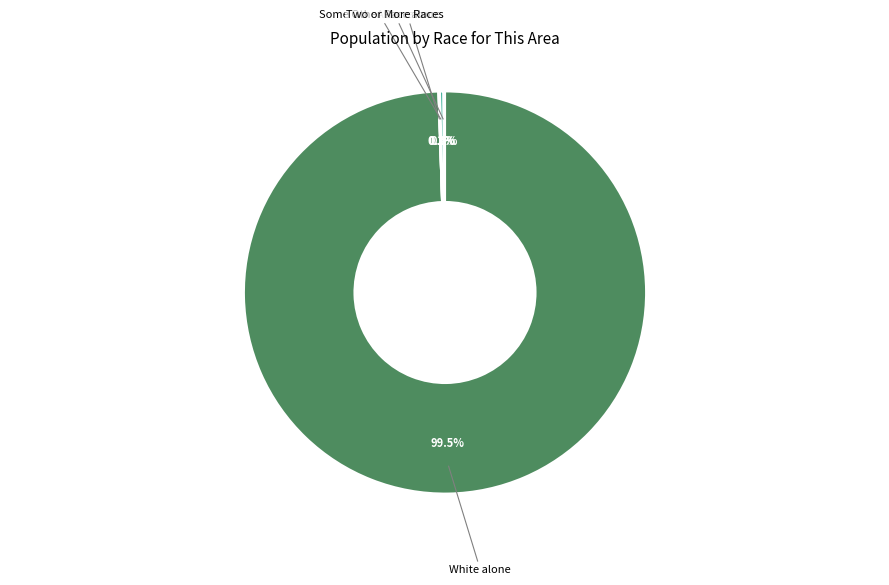

Is there any slice that represents more than half of the pie?

Yes